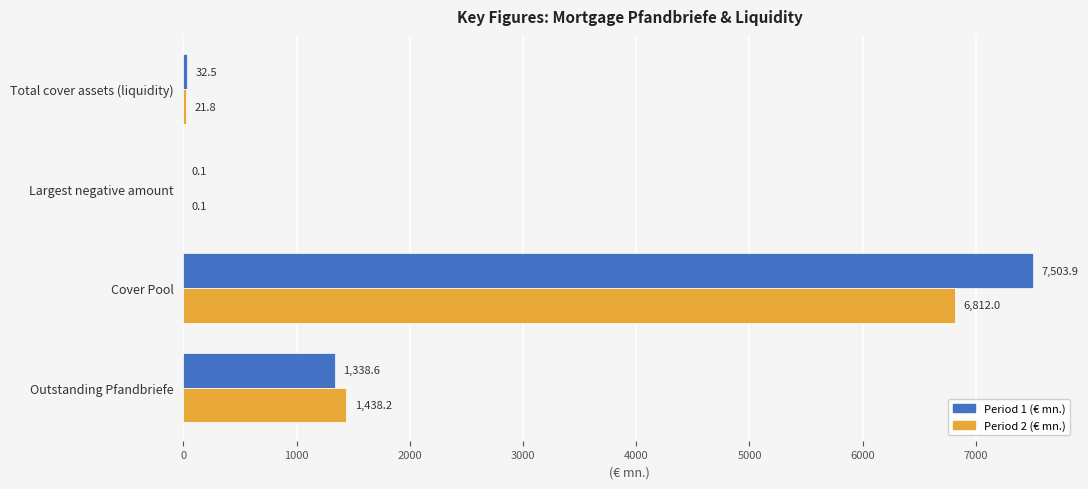

What is the sum of all Period 1 (€ mn.) values?

8875.2